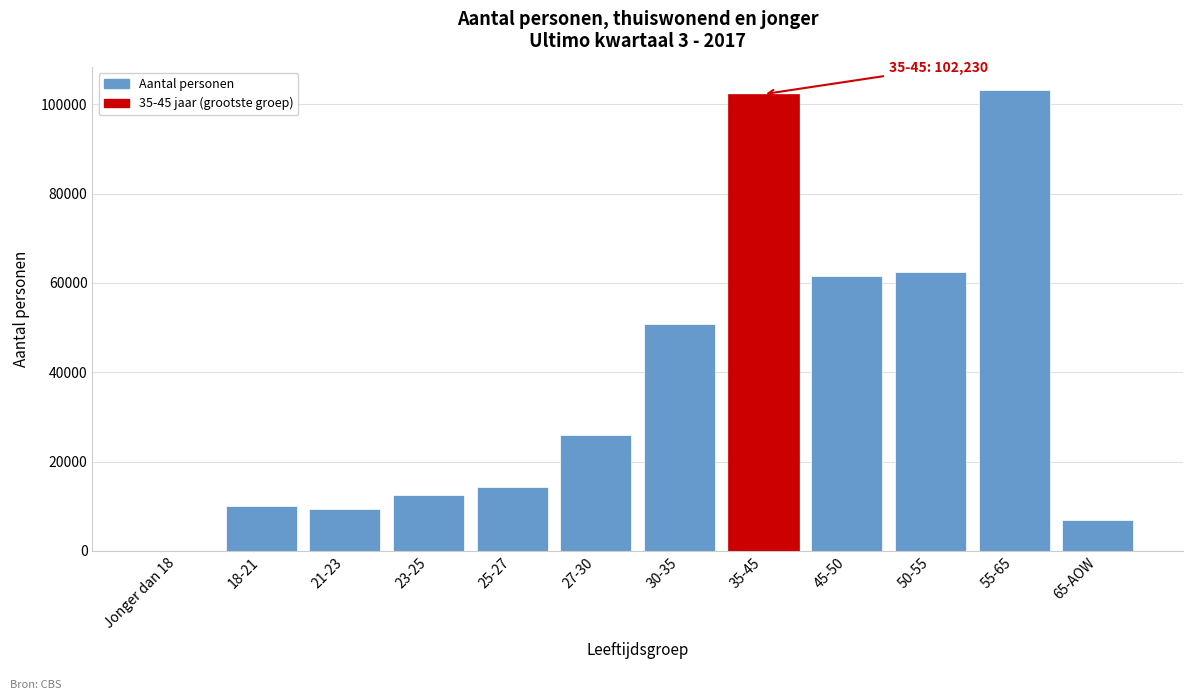

Reading left to right, transcribe all the data shown in this chart.

Jonger dan 18=60	18-21=10100	21-23=9410	23-25=12530	25-27=14350	27-30=25970	30-35=50700	35-45=102230	45-50=61450	50-55=62430	55-65=103250	65-AOW=6860